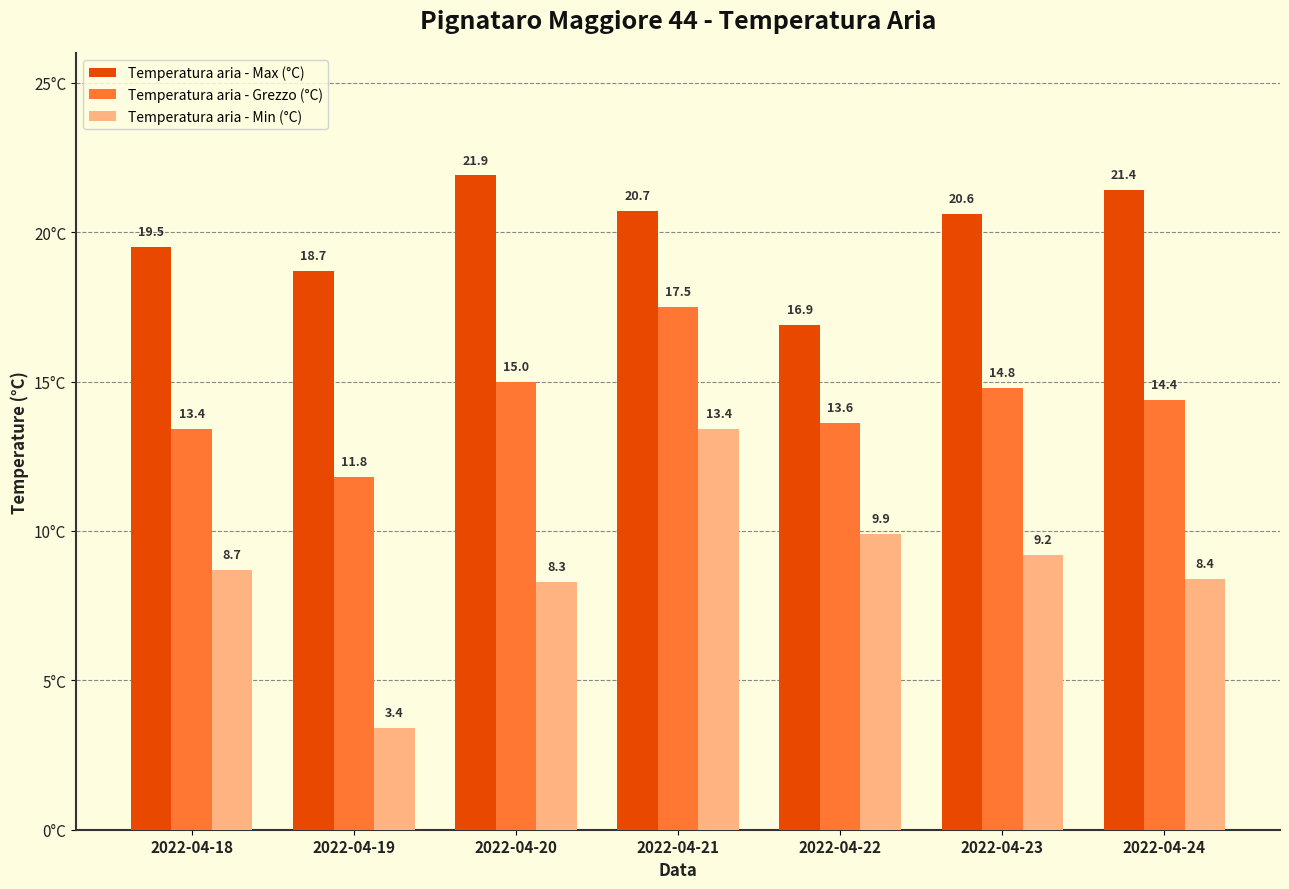

What is the difference between the maximum and minimum values in the Temperatura aria - Min (°C) series?

10.0